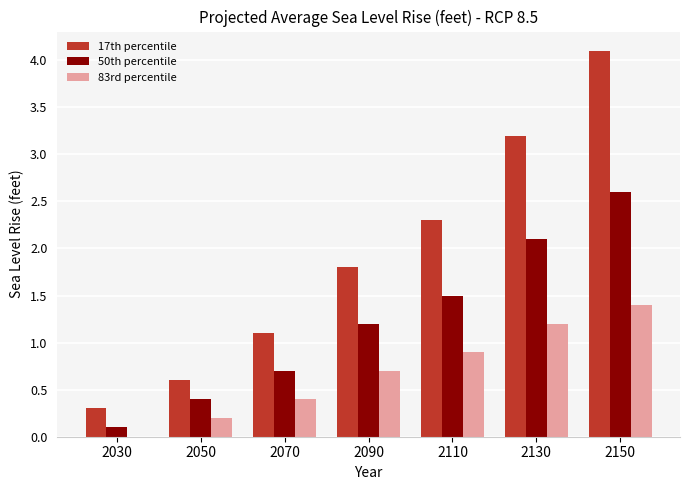

What is the sum of all 50th percentile values?

8.6